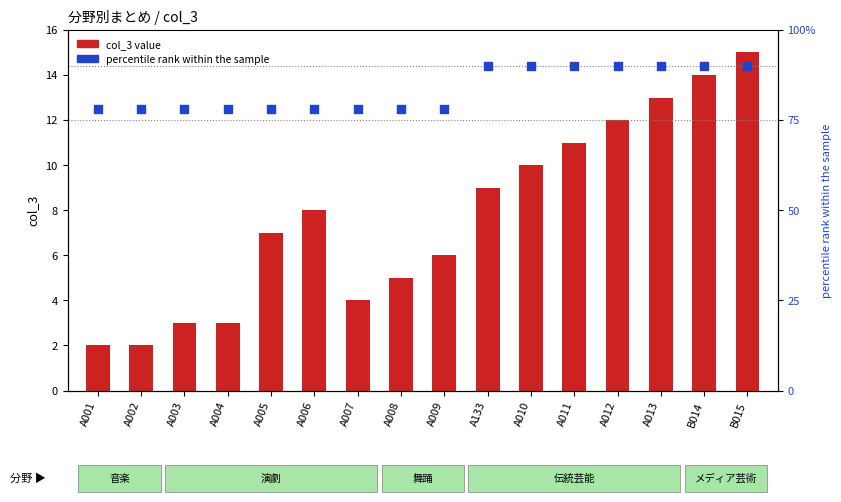

What is the total value across all series at B014?

104